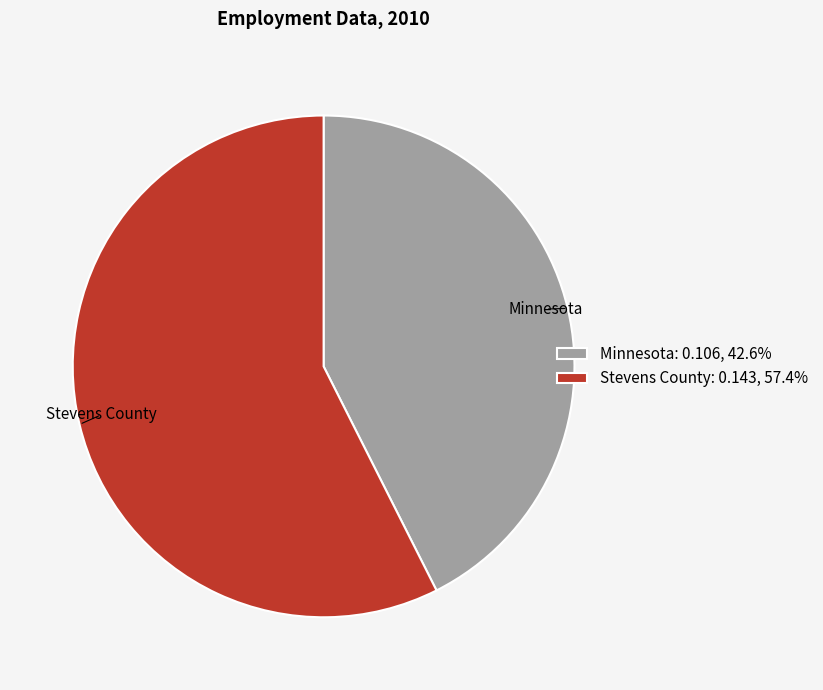

Combined, do Minnesota: 0.106, 42.6% and Stevens County: 0.143, 57.4% account for over 50%?

Yes